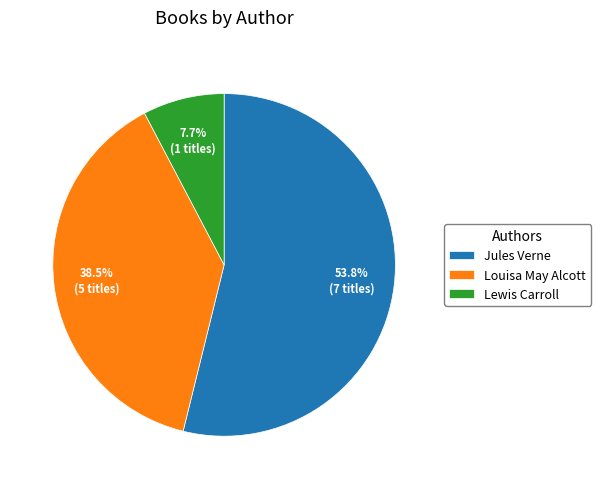

Approximately how many times larger is the value at Louisa May Alcott compared to Jules Verne?

0.7